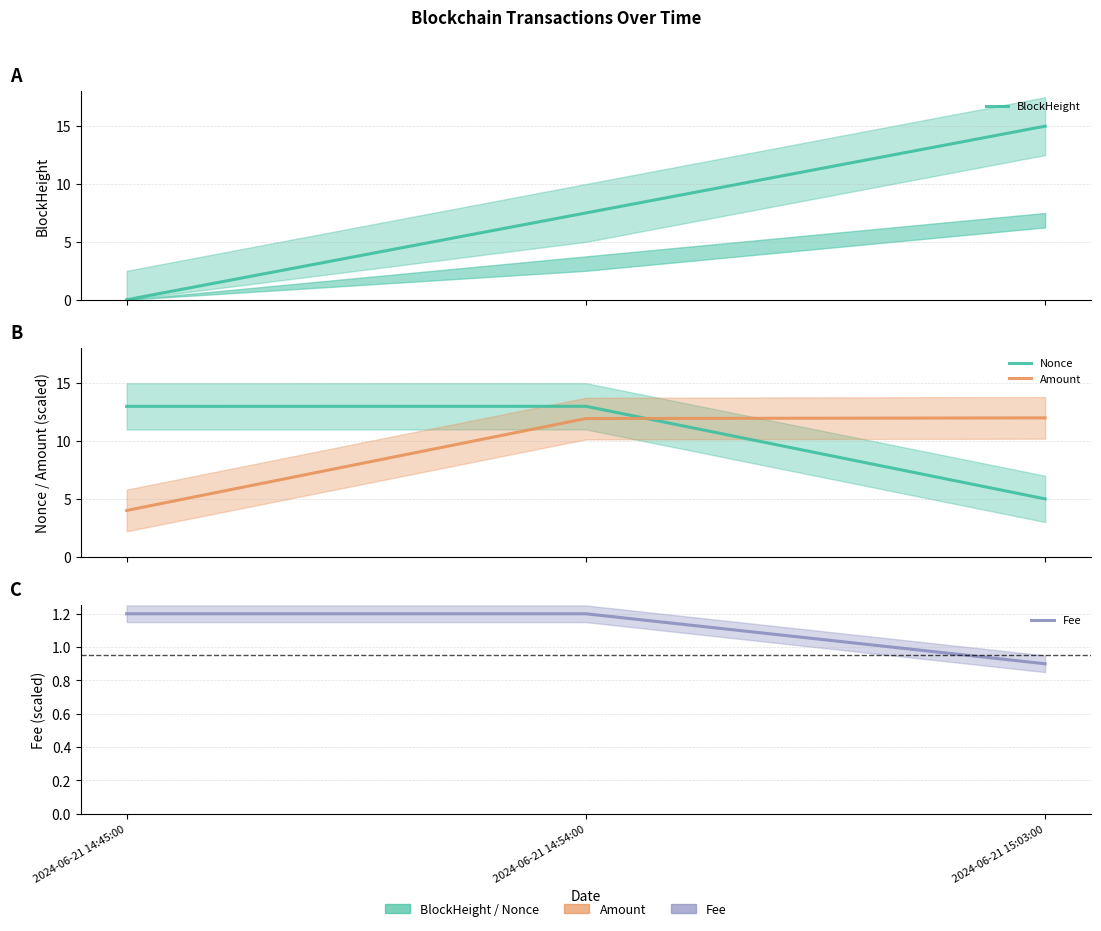

What is the value of the Nonce point at the 1st from the left?

13.0